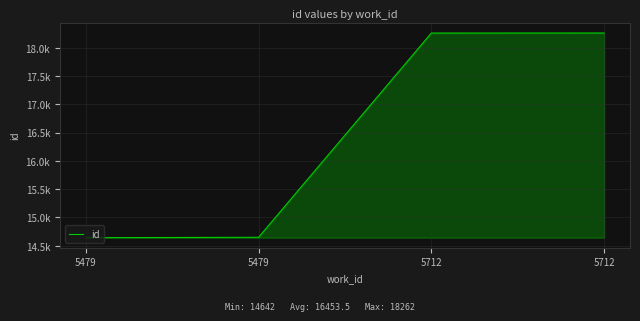

Approximately how many times larger is the value at 5479 compared to 5712?

0.8